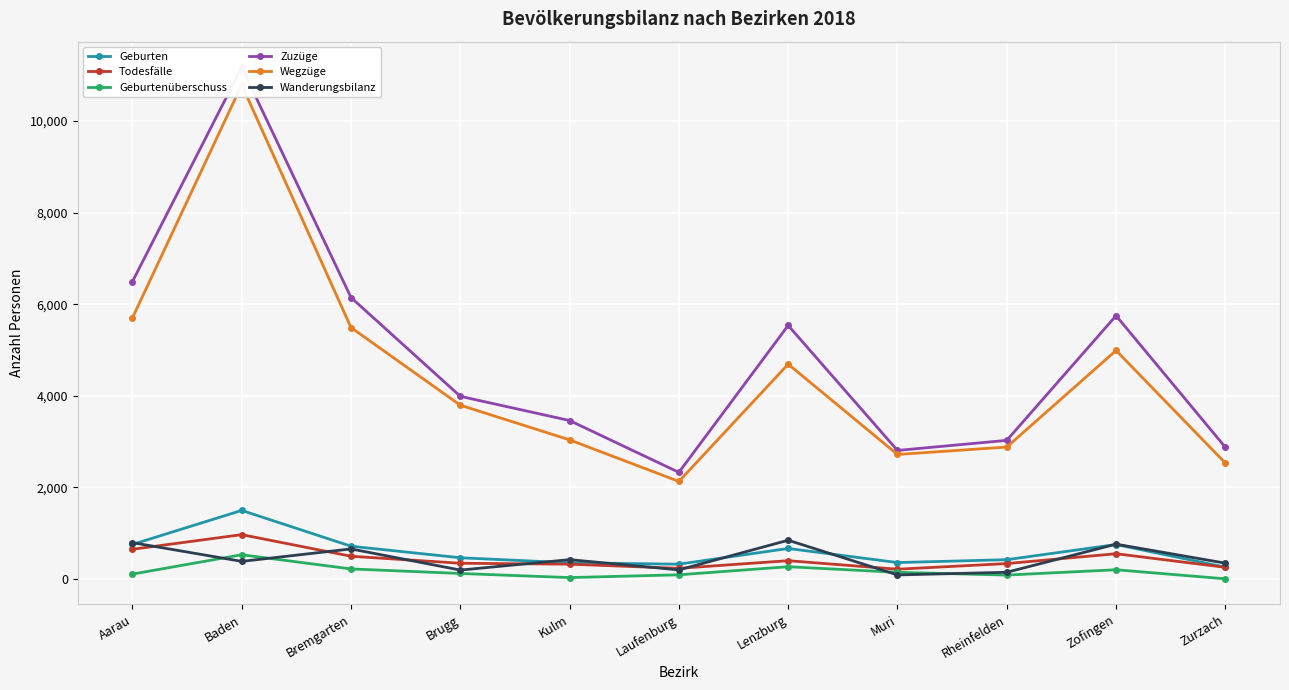

How many data points in Geburten are less than 463?

5